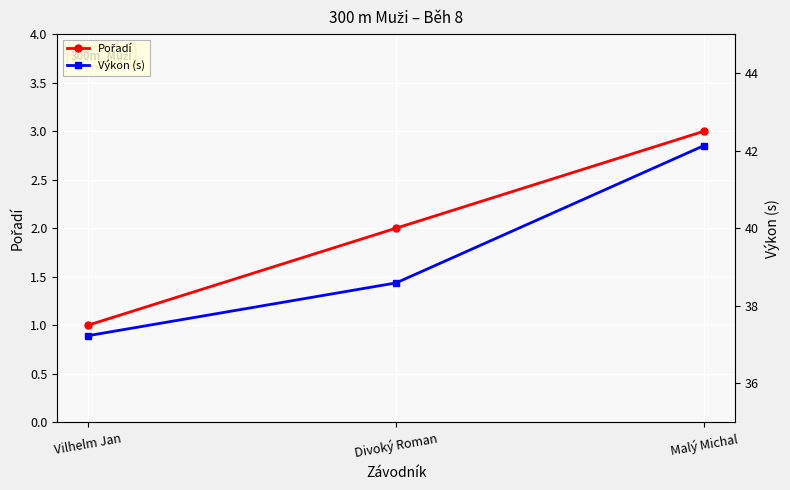

What is the value of the Pořadí point at the 3rd from the left?

3.0